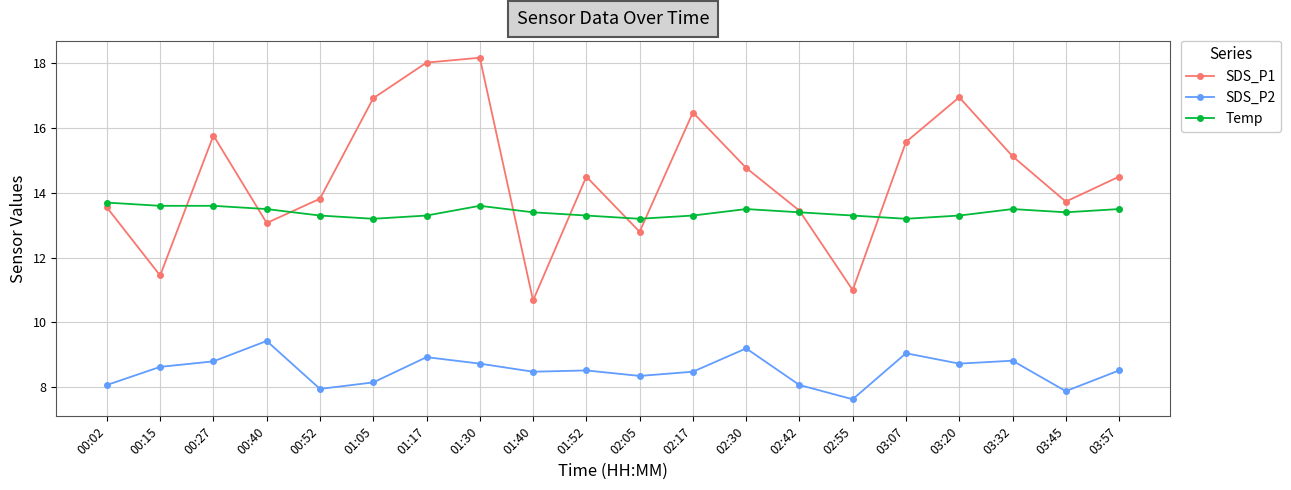

What is the difference between the second highest and minimum values in the SDS_P1 series?

7.3